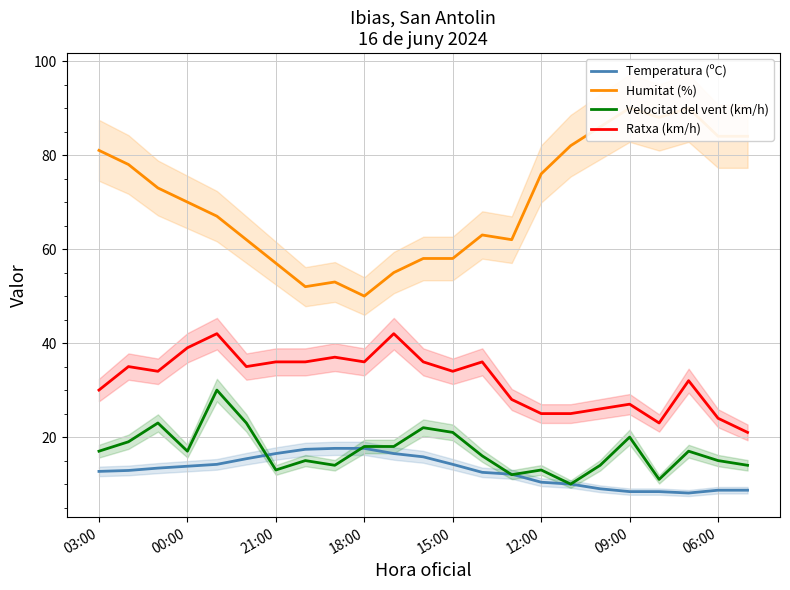

What is the greatest value displayed?

90.0